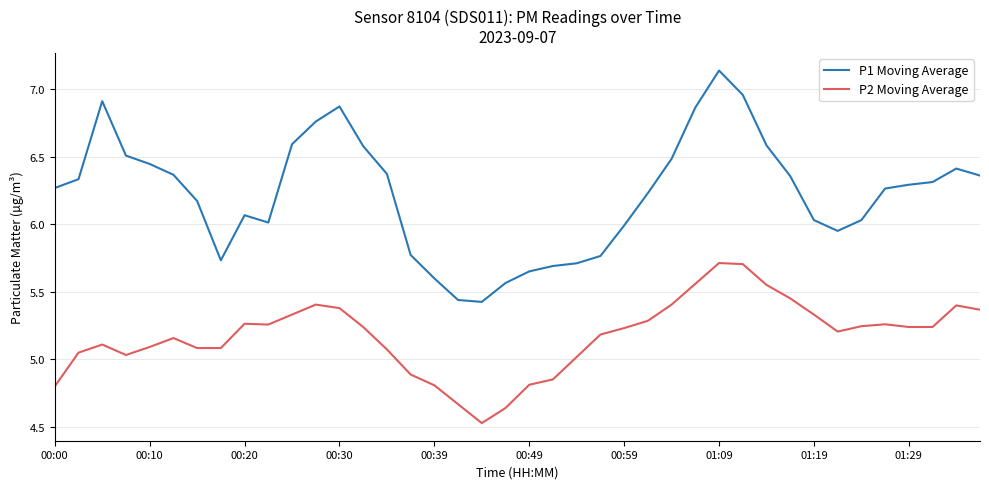

True or false: P1 Moving Average and P2 Moving Average intersect in this chart.

False